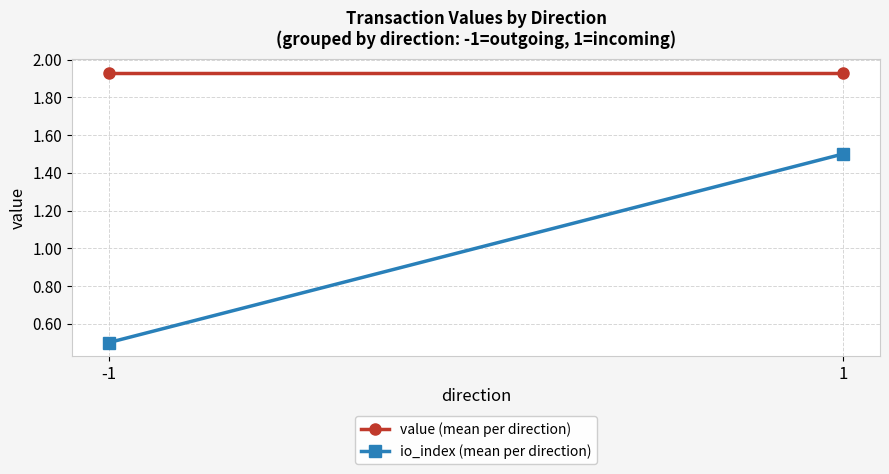

What is the difference between the io_index (mean per direction) values at 1 and -1?

1.0